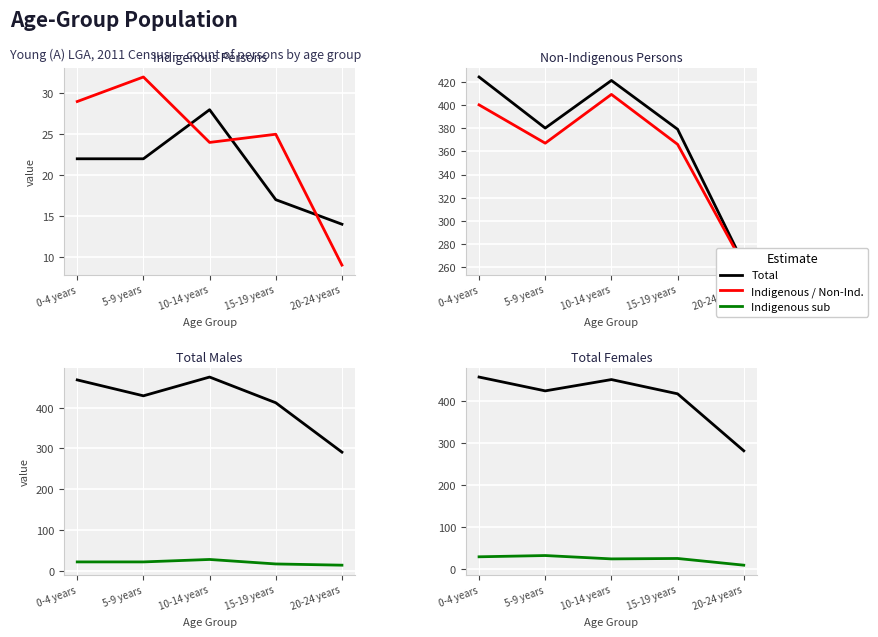

What is the greatest value displayed?

475